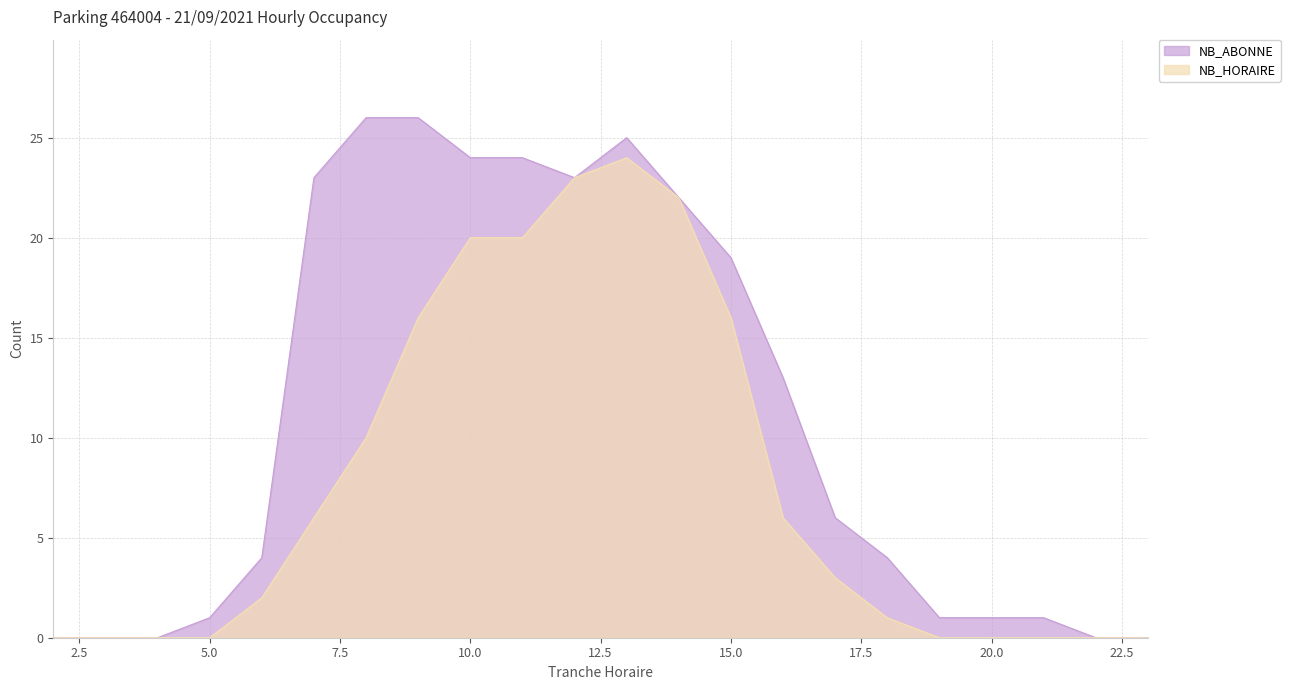

What are all the series names shown in the legend?

NB_ABONNE, NB_HORAIRE